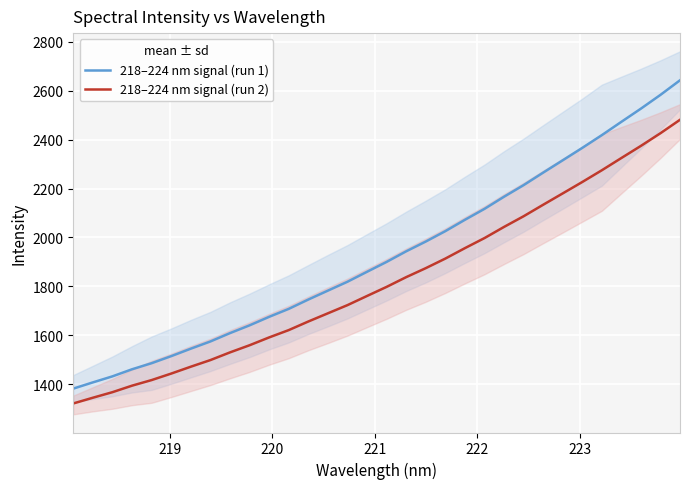

What are all the series names shown in the legend?

218–224 nm signal (run 1), 218–224 nm signal (run 2)